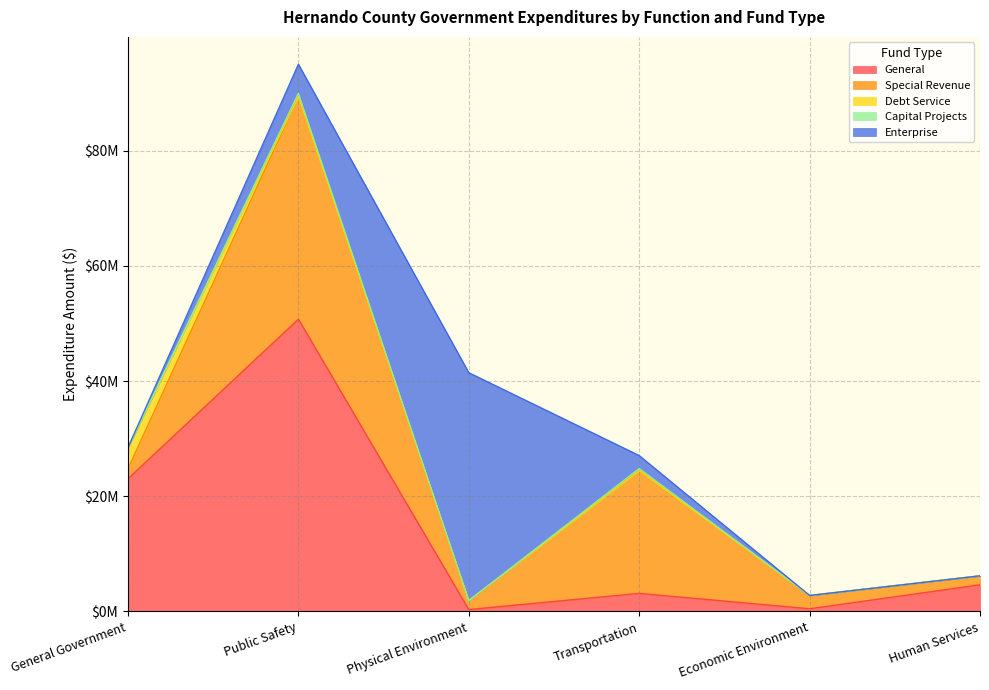

What is the difference between the maximum and minimum values in the Debt Service series?

3658523